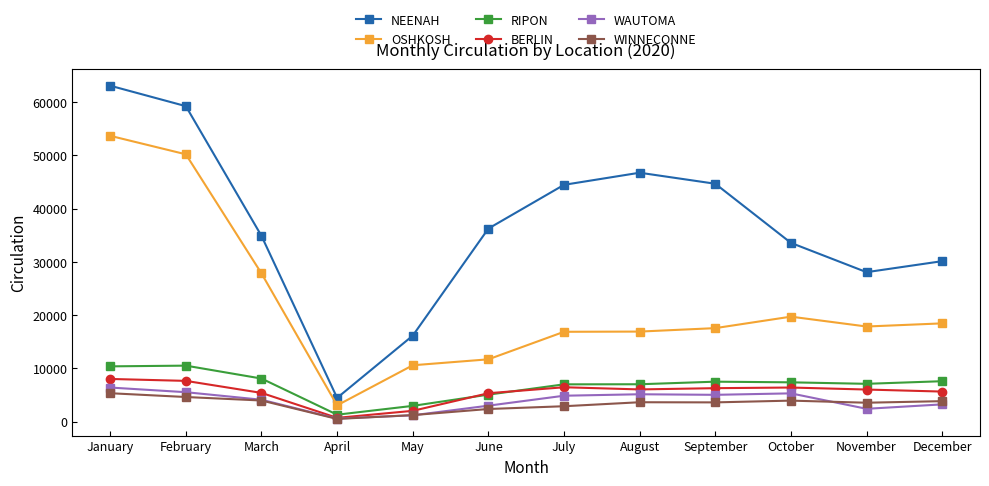

What are all the series names shown in the legend?

NEENAH, OSHKOSH, RIPON, BERLIN, WAUTOMA, WINNECONNE